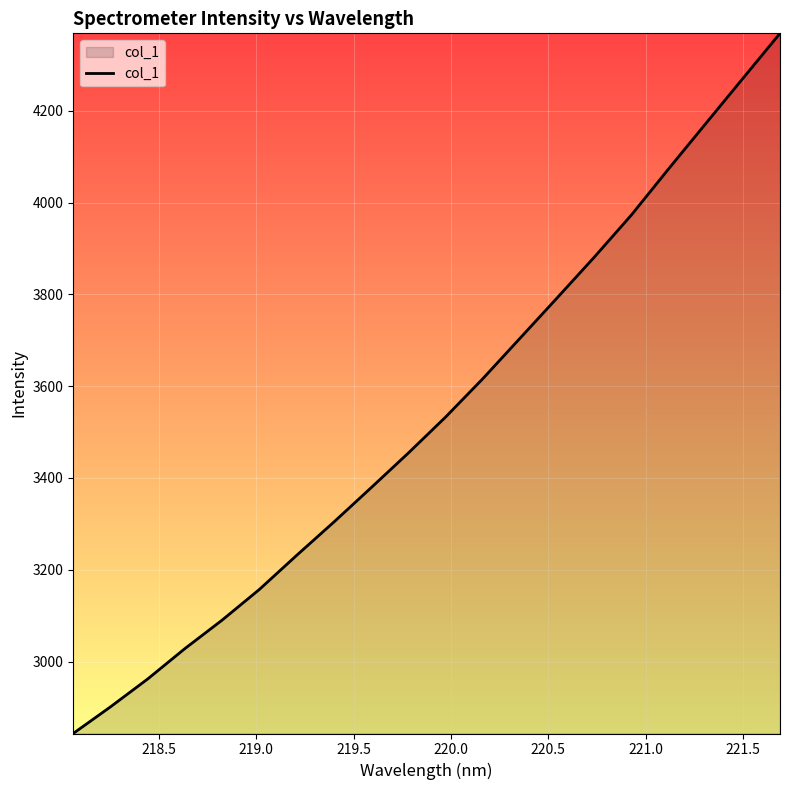

What is the greatest value displayed?

4368.5